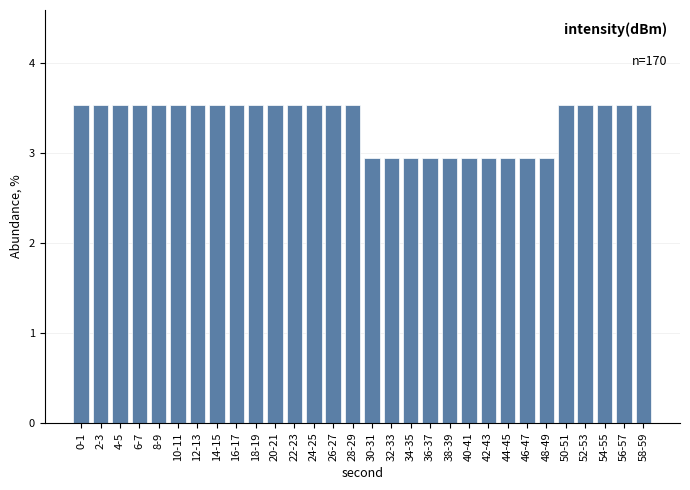

Reading left to right, what are all the values shown in this chart?

3.5	3.5	3.5	3.5	3.5	3.5	3.5	3.5	3.5	3.5	3.5	3.5	3.5	3.5	3.5	2.9	2.9	2.9	2.9	2.9	2.9	2.9	2.9	2.9	2.9	3.5	3.5	3.5	3.5	3.5